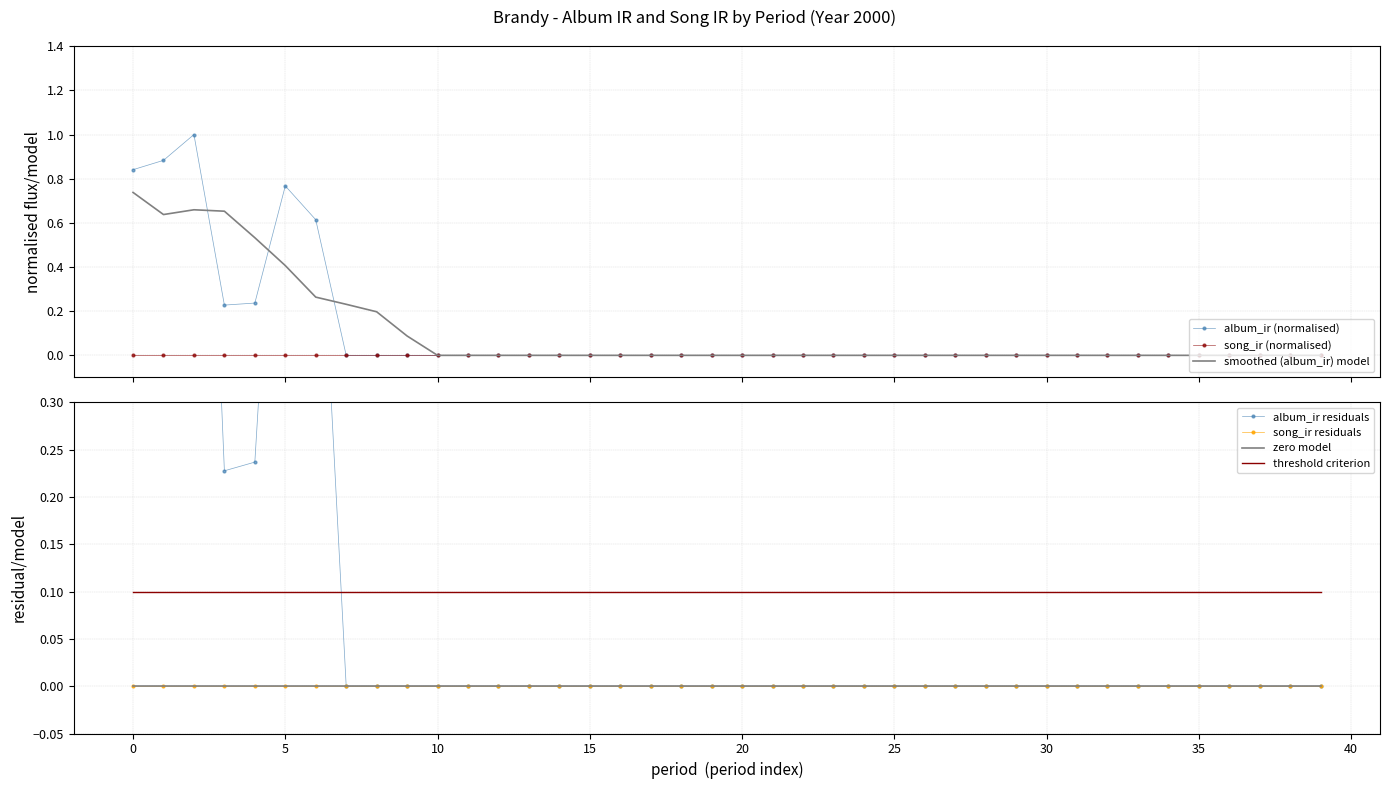

Reading right to left, extract all data points from this chart.

39=0.0	38=0.0	37=0.0	36=0.0	35=0.0	34=0.0	33=0.0	32=0.0	31=0.0	30=0.0	29=0.0	28=0.0	27=0.0	26=0.0	25=0.0	24=0.0	23=0.0	22=0.0	21=0.0	20=0.0	19=0.0	18=0.0	17=0.0	16=0.0	15=0.0	14=0.0	13=0.0	12=0.0	11=0.0	10=0.0	9=0.0	8=0.0	7=0.0	6=0.6	5=0.8	4=0.2	3=0.2	2=1.0	1=0.9	0=0.8